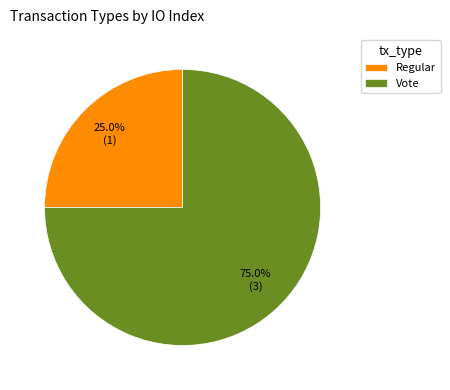

Which category has the smallest portion of the pie?

Regular